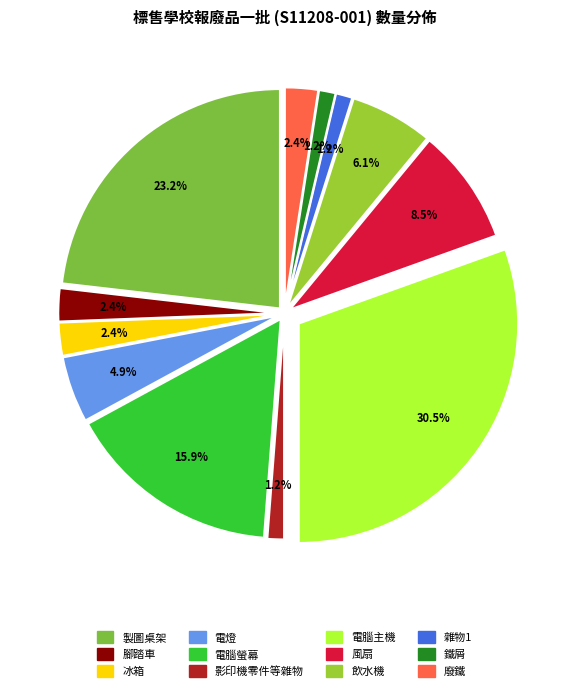

Between 製圖桌架 and 電燈, which is larger?

製圖桌架